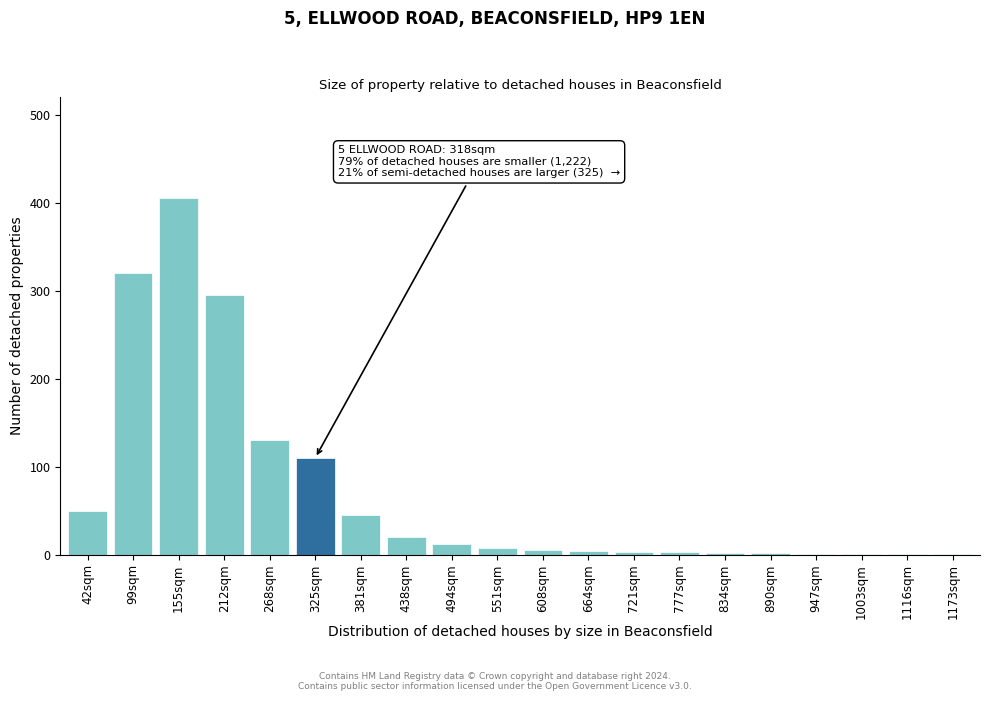

At which label is the value closest to 203?

268sqm